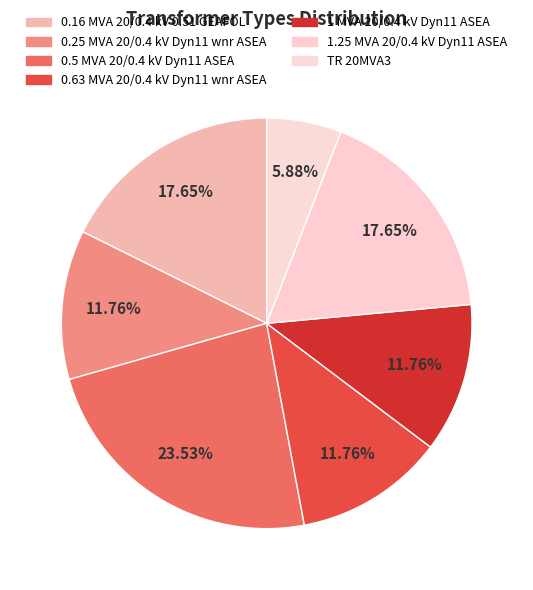

Rank the categories by value from lowest to highest.

TR 20MVA3, 0.25 MVA 20/0.4 kV Dyn11 wnr ASEA, 0.63 MVA 20/0.4 kV Dyn11 wnr ASEA, 1 MVA 20/0.4 kV Dyn11 ASEA, 0.16 MVA 20/0.4 kV 0.51 GEAFOL, 1.25 MVA 20/0.4 kV Dyn11 ASEA, 0.5 MVA 20/0.4 kV Dyn11 ASEA